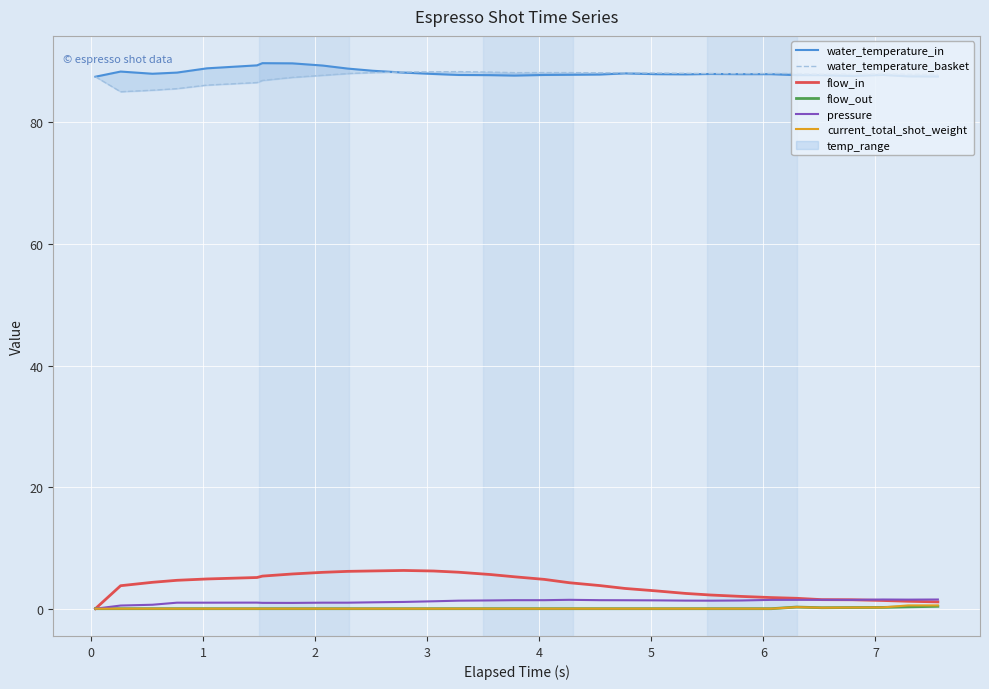

True or false: current_total_shot_weight and pressure intersect in this chart.

False